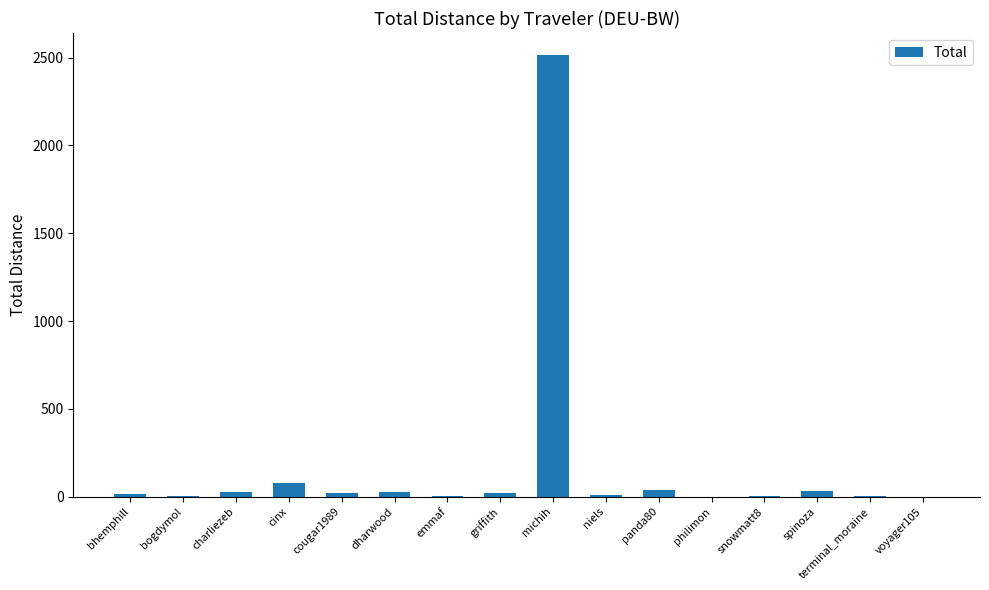

Which has a higher value, michih or spinoza?

michih